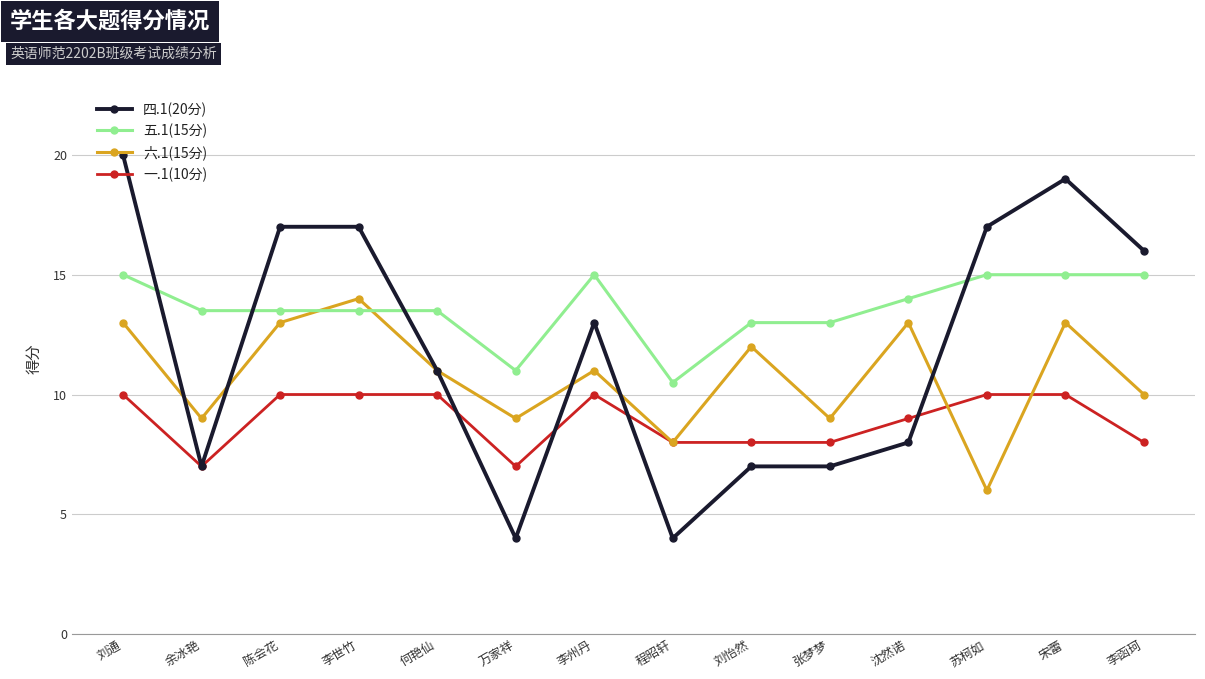

What is the label of the 14th point from the right?

刘通